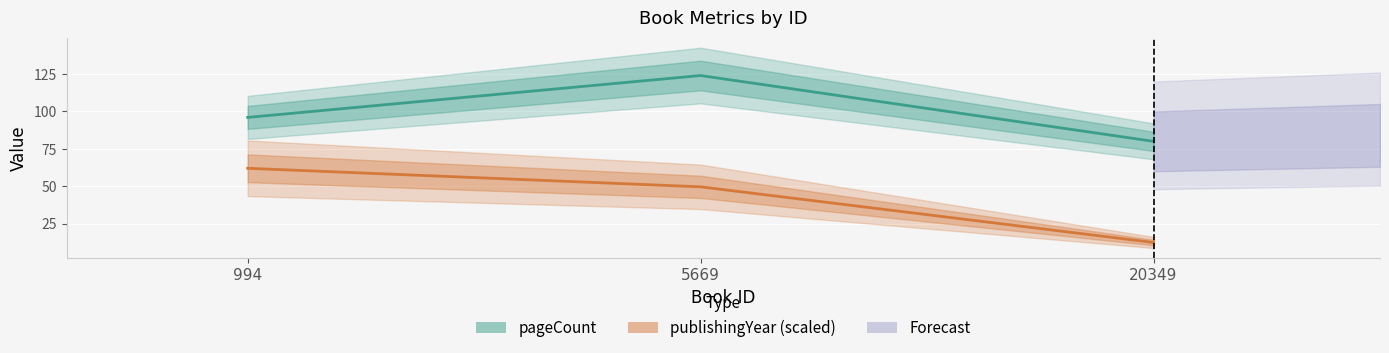

What is the sum of the pageCount values at 5669 and 994?

220.0